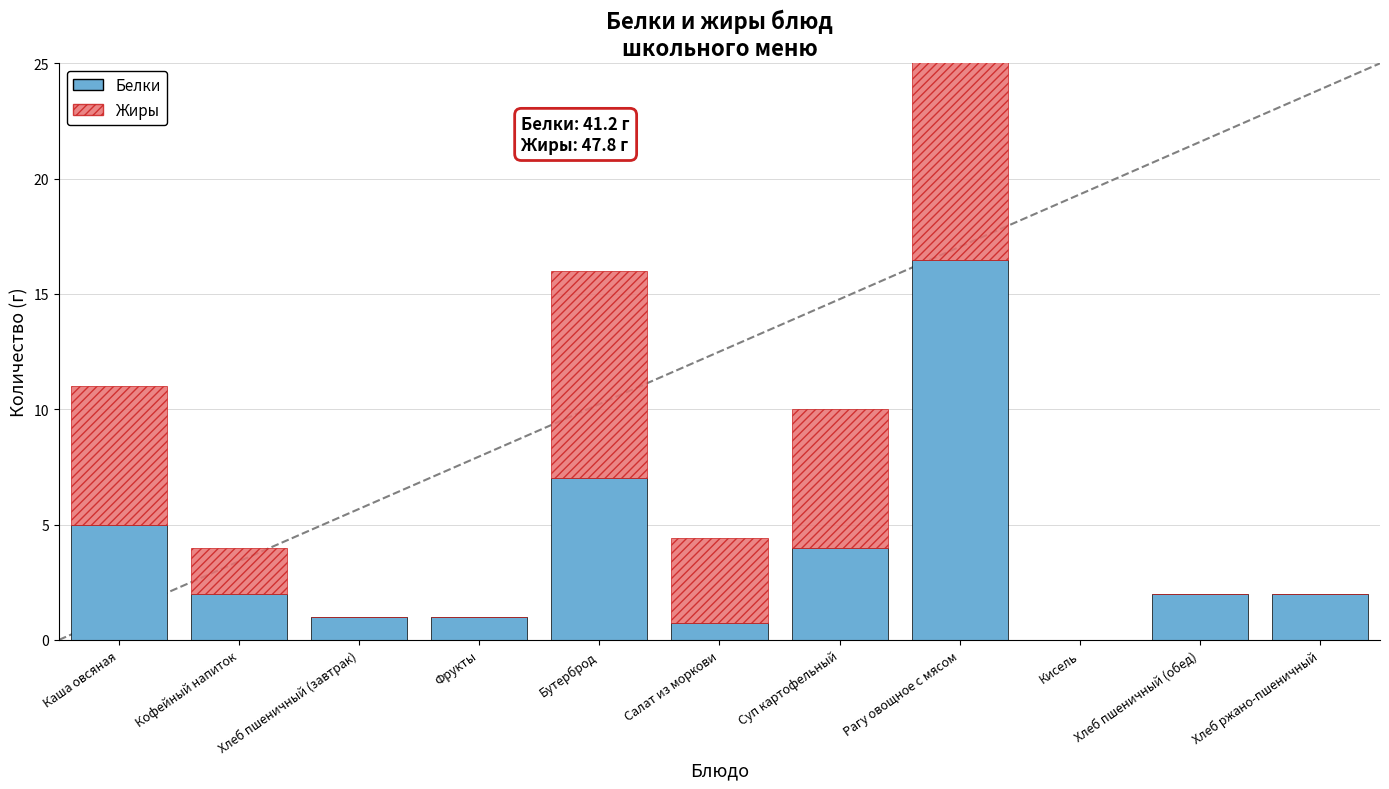

What is the total value across all series at Рагу овощное с мясом?

37.7